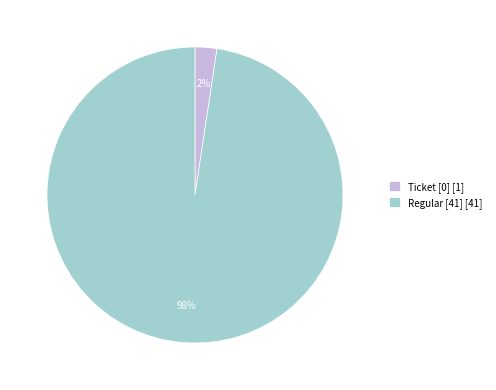

Is the sum of Regular [41] [41] and Ticket [0] [1] greater than half?

Yes